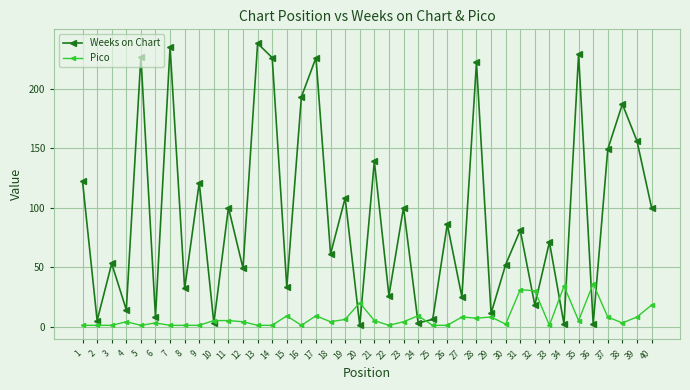

What is the maximum value shown in the chart?

238